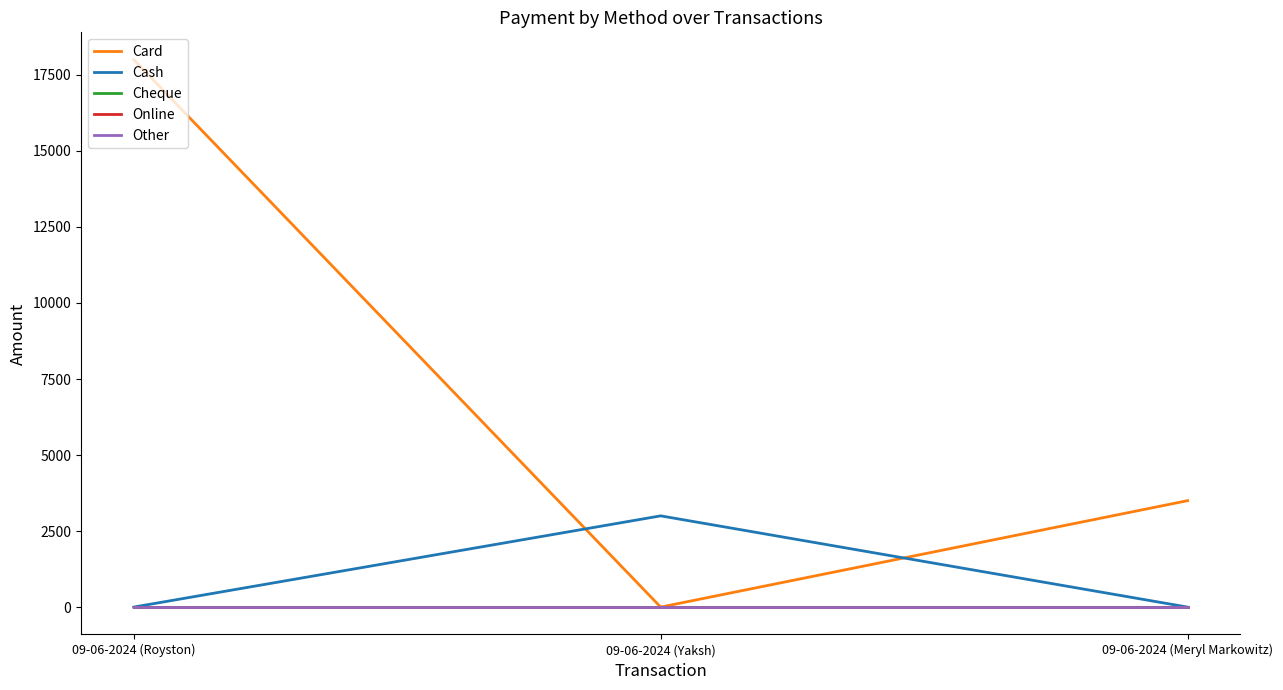

Which has a higher value, 09-06-2024 (Meryl Markowitz) or 09-06-2024 (Royston)?

09-06-2024 (Royston)